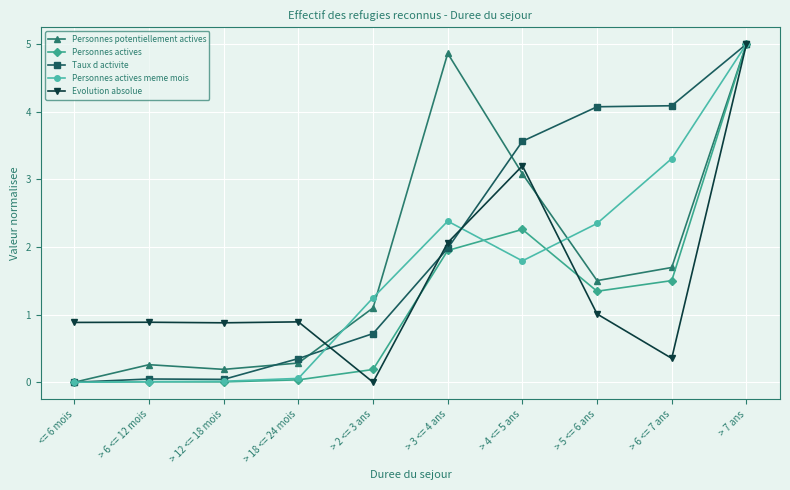

True or false: Personnes potentiellement actives has a value of 1.5 at > 5 <= 6 ans.

True